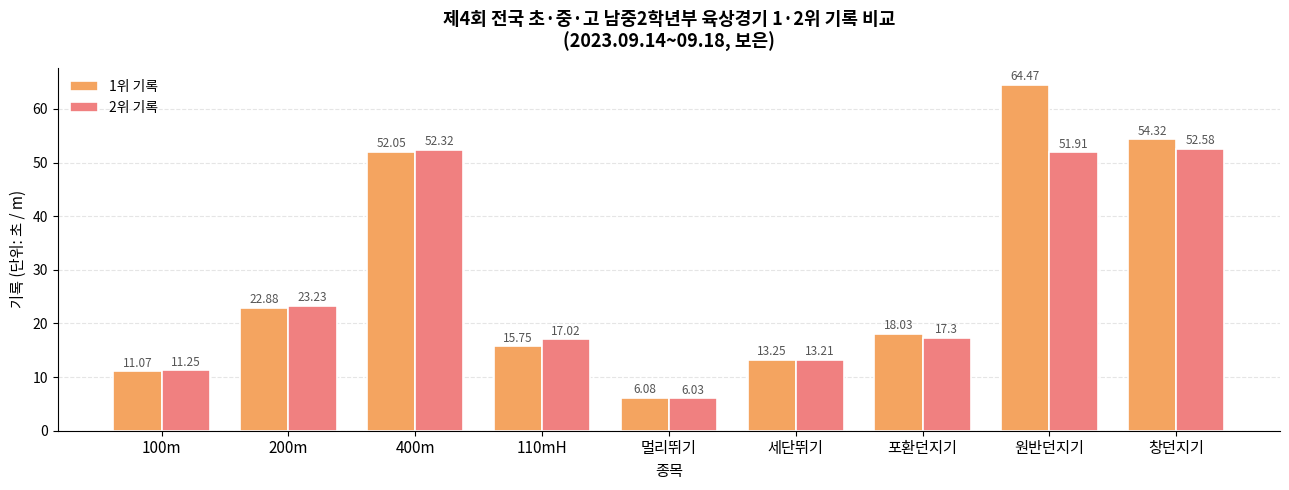

List the series in order of their overall mean, highest first.

1위 기록, 2위 기록